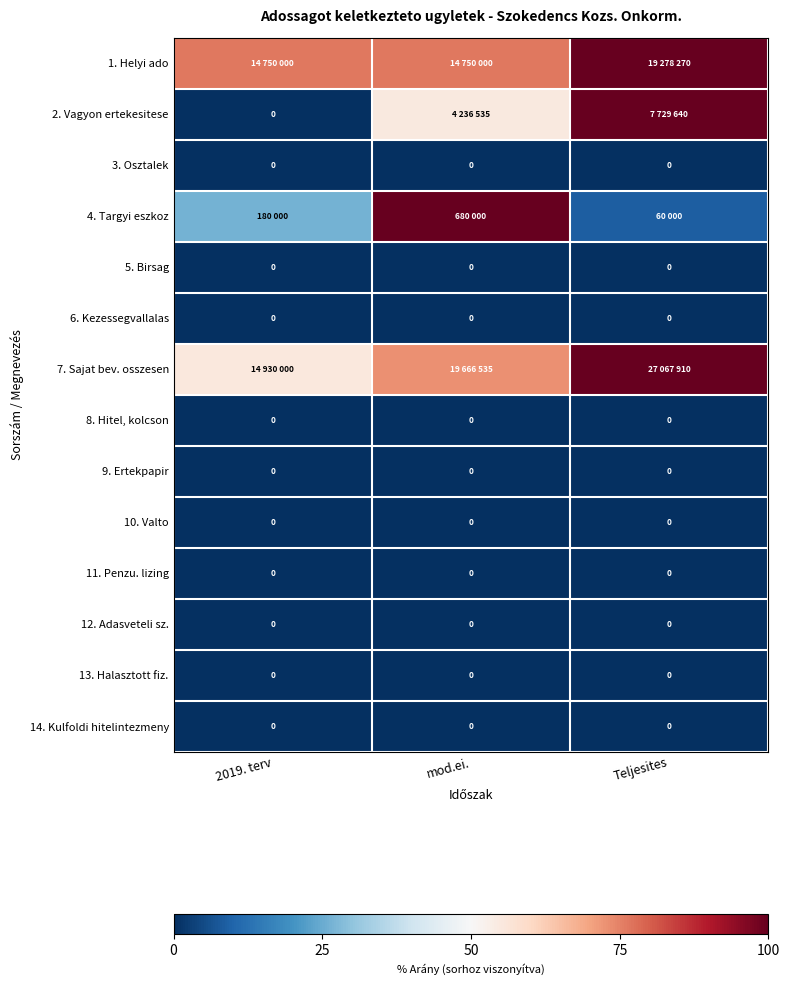

What is the difference between the maximum and minimum values in the 1. Helyi ado series?

23.5